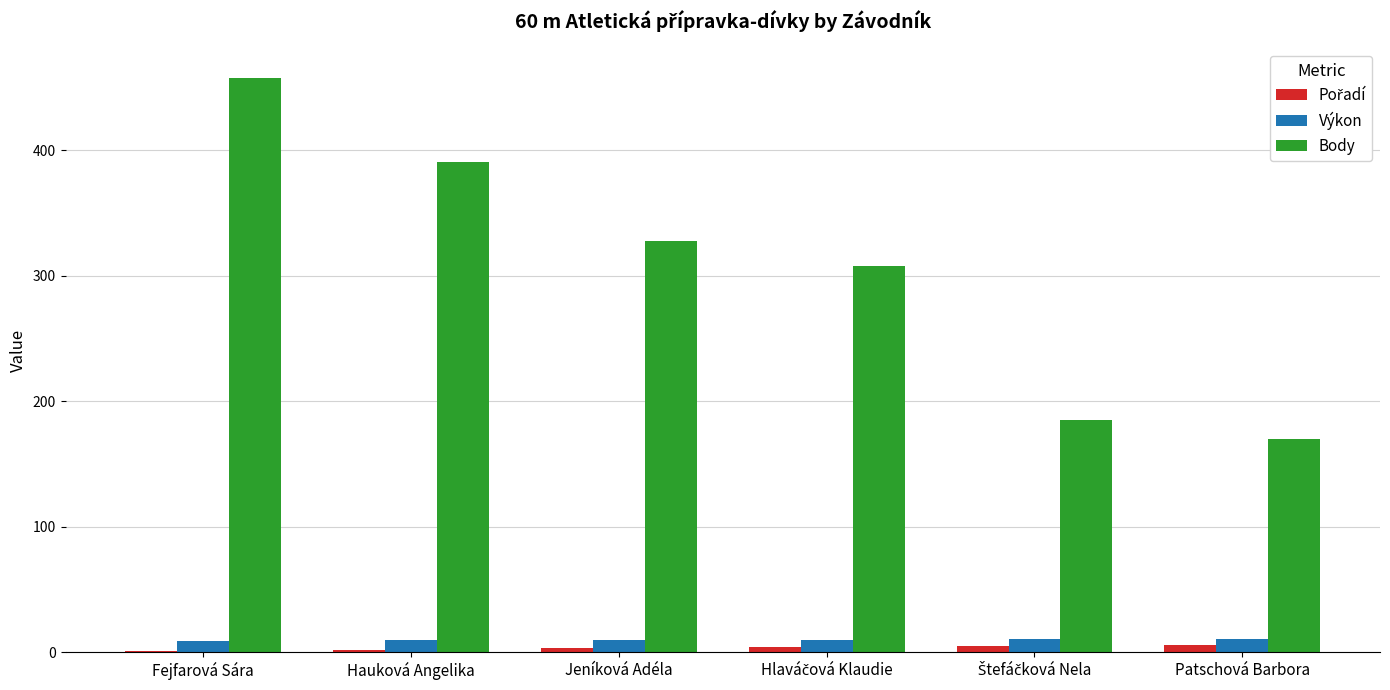

Which series has the largest total across all categories?

Body